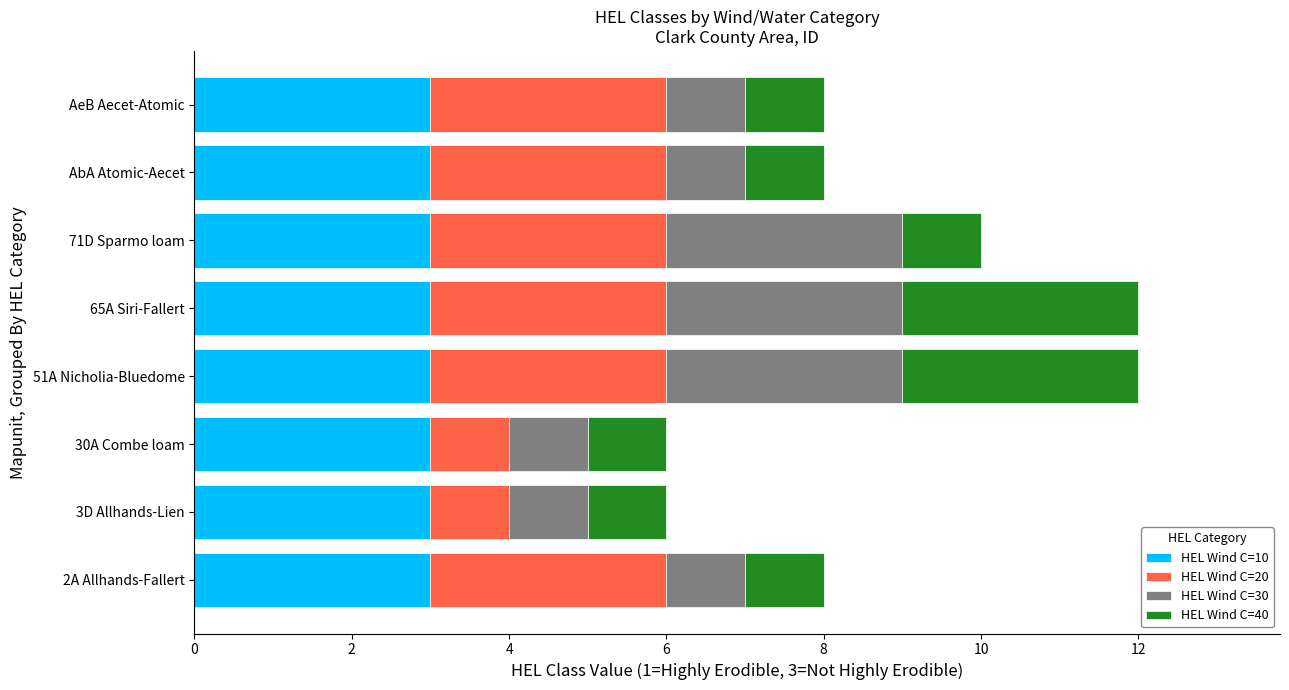

The value of HEL Wind C=10 at AeB Aecet-Atomic is 3. True or false?

True